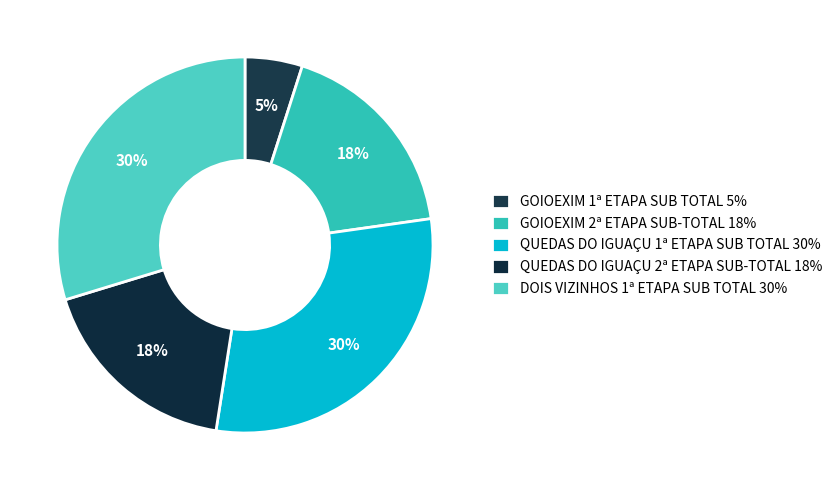

To the nearest percent, what portion does GOIOEXIM 2ª ETAPA SUB-TOTAL represent?

18%